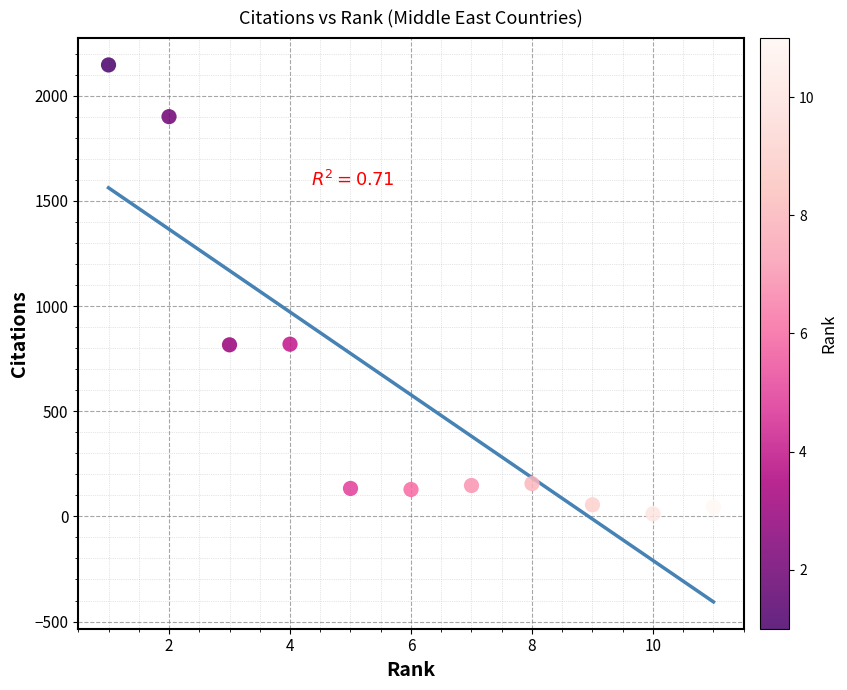

What is the average Y value?

578